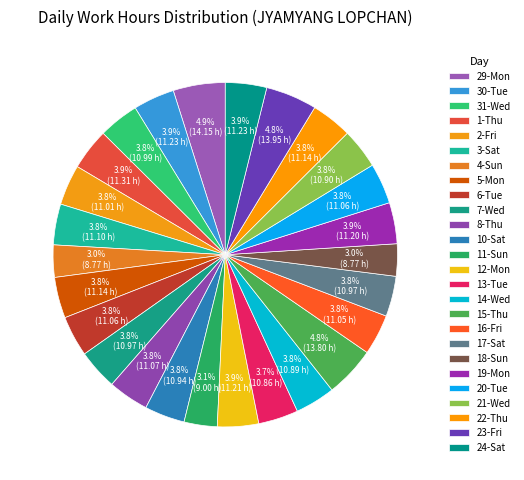

The 10-Sat slice represents 4% of the pie. True or false?

True